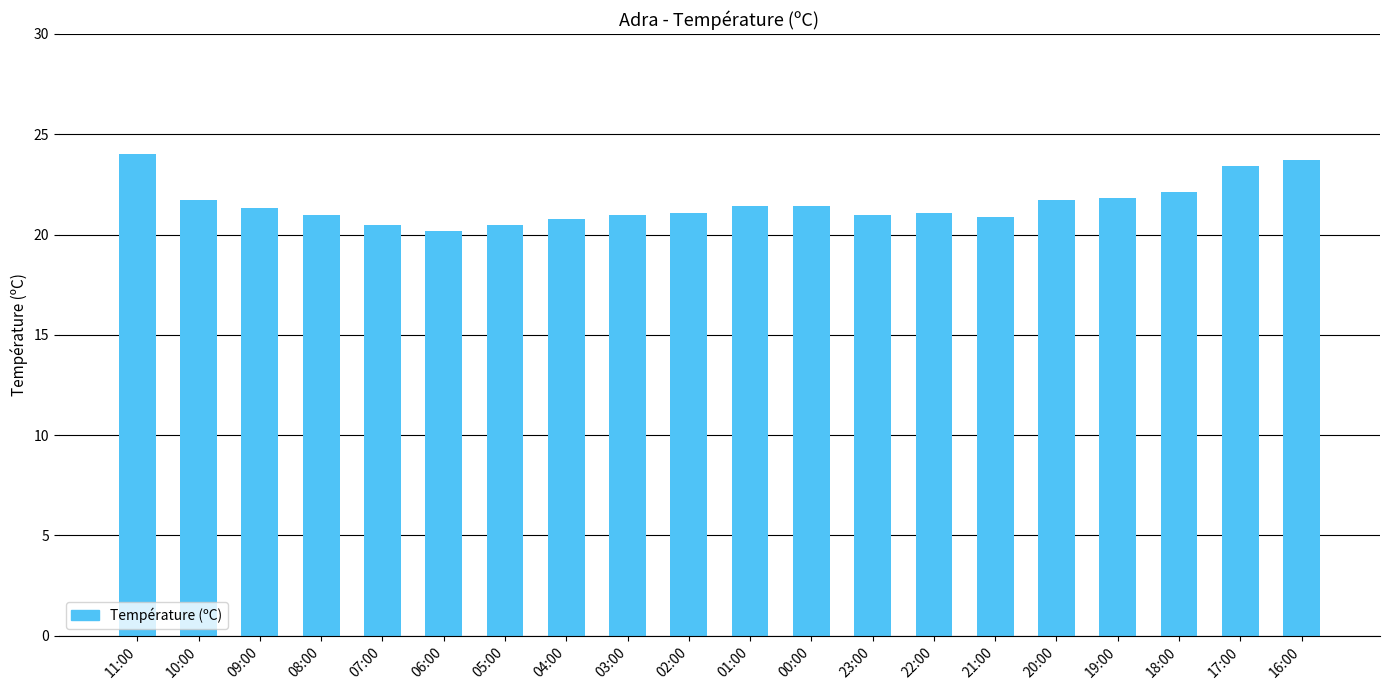

What is the label of the 3rd bar from the right?

18:00